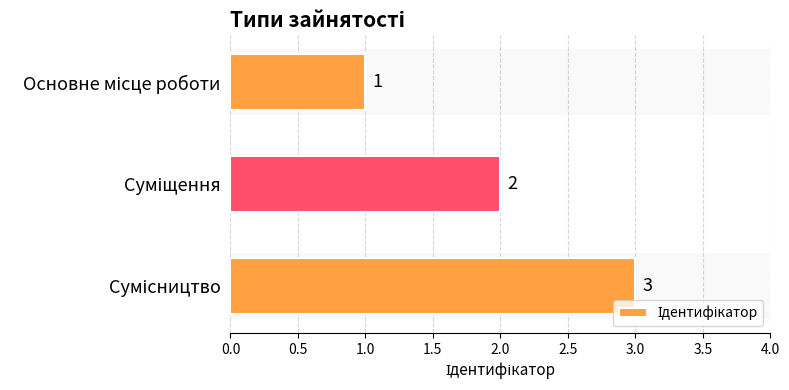

How many categories are shown in the chart?

3